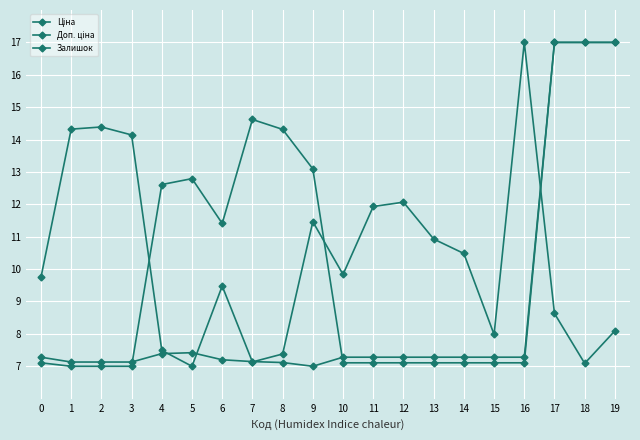

How many values in the Залишок series are below 9?

8